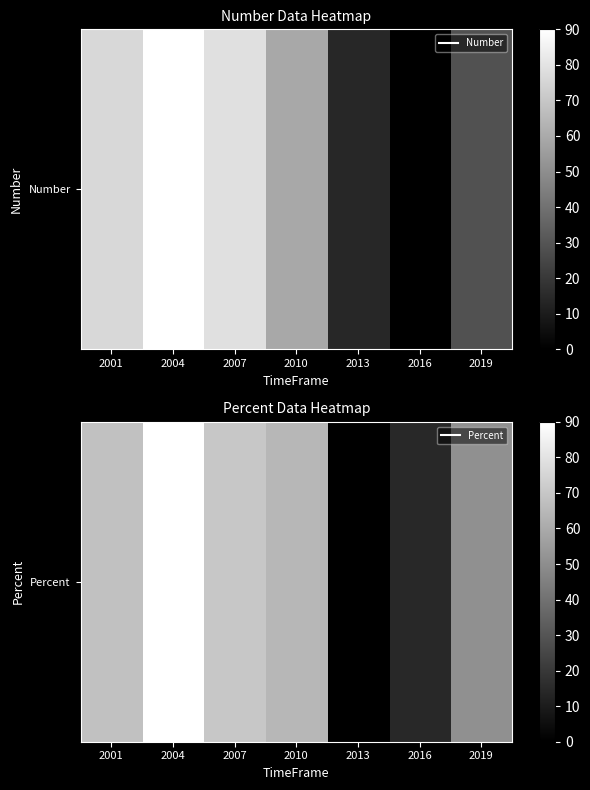

True or false: the data shows 8.3 at 2016.

False